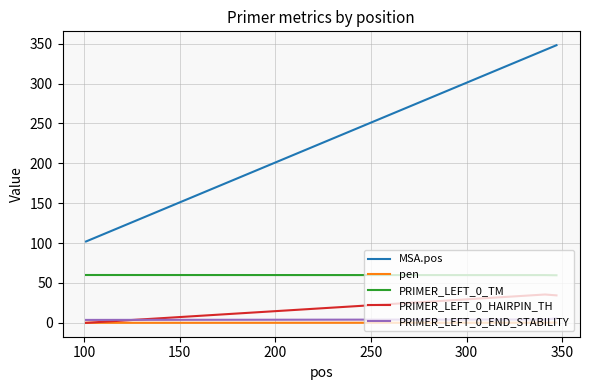

Which series has the widest spread of values?

MSA.pos